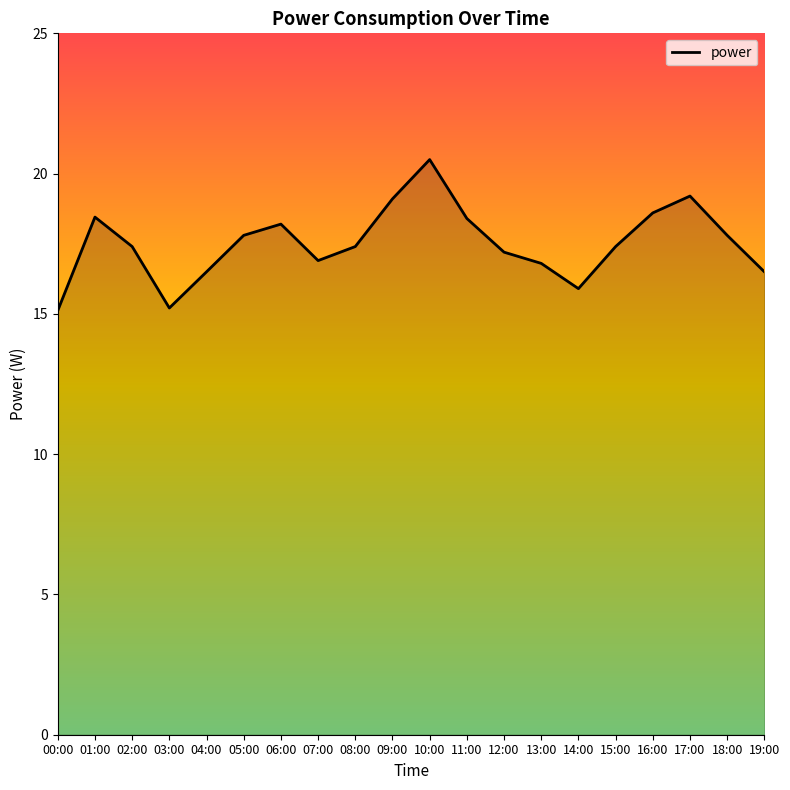

Does the chart have visible grid lines?

No